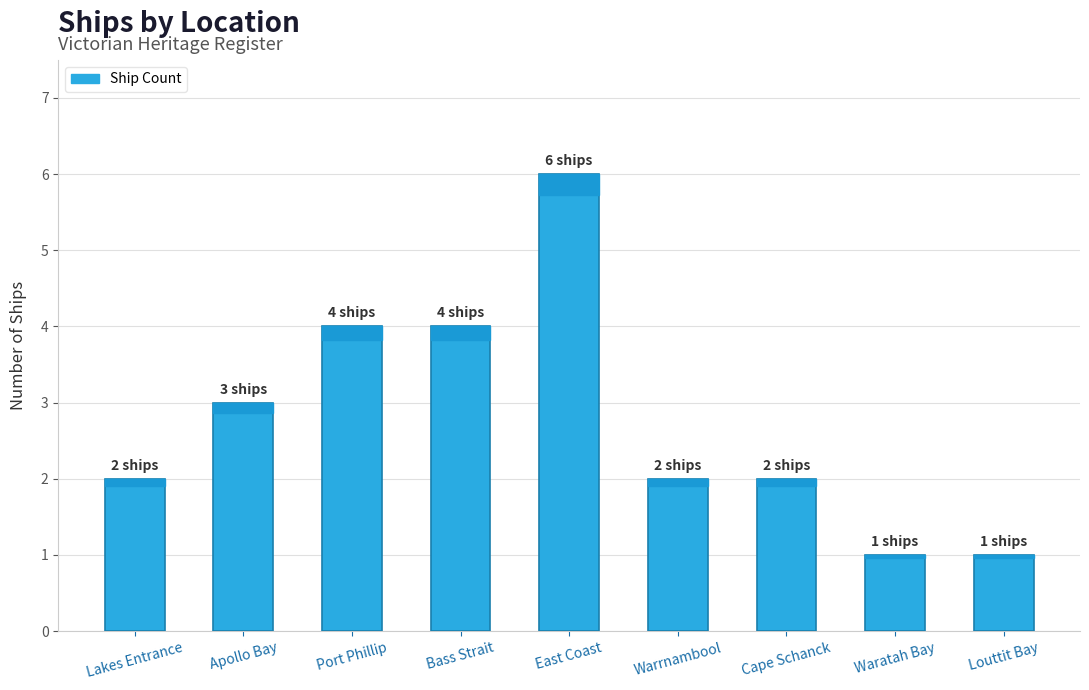

Reading left to right, extract all data points from this chart.

2	3	4	4	6	2	2	1	1